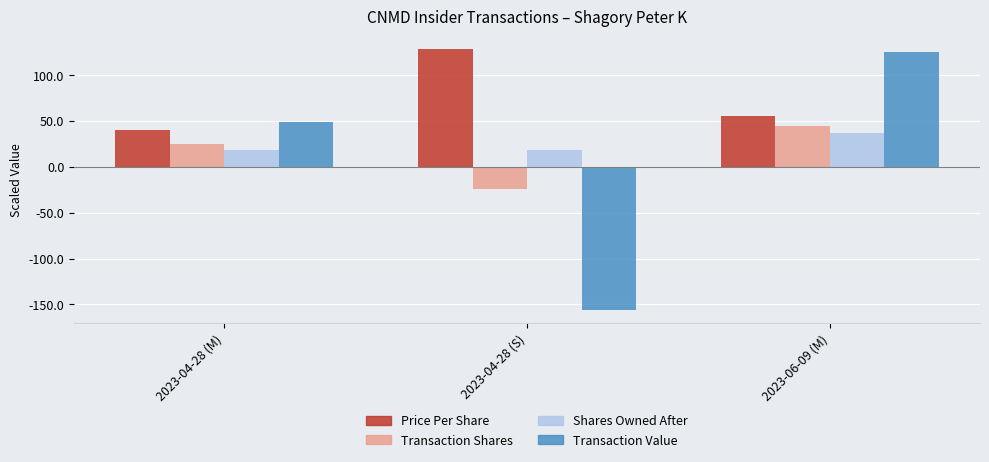

What is the total value across all series at 2023-06-09 (M)?

262.2